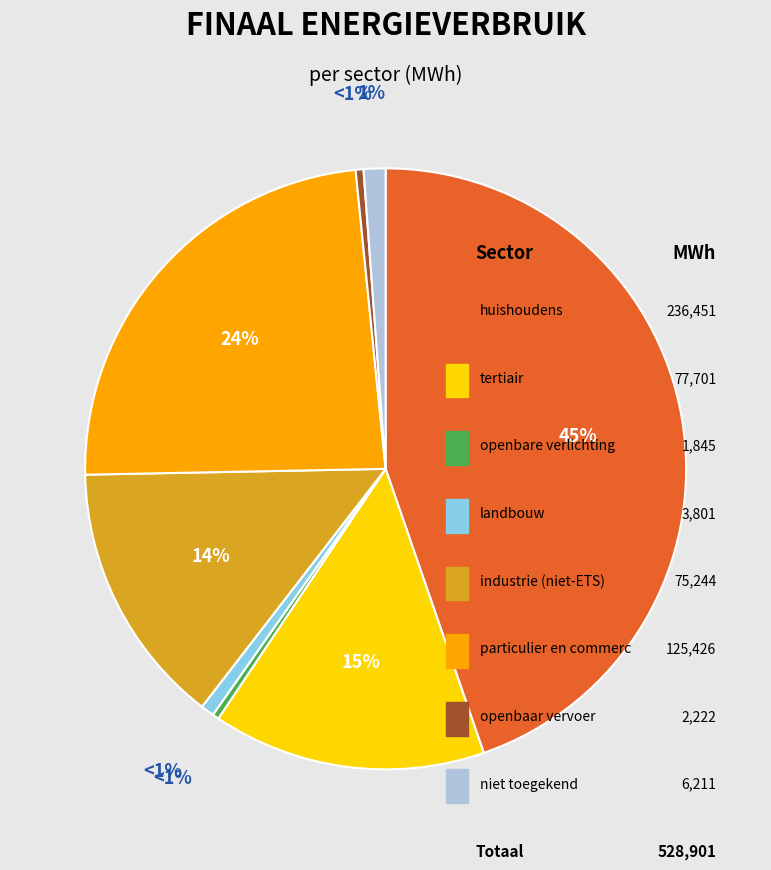

What percentage is NOT represented by huishoudens?

55.3%